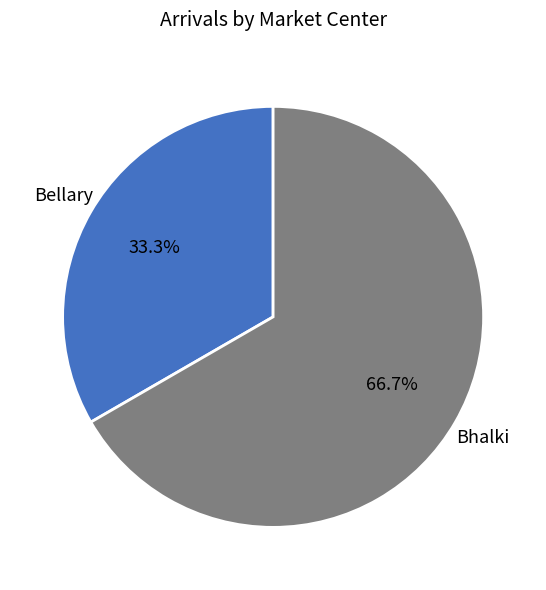

How many segments does this pie chart have?

2